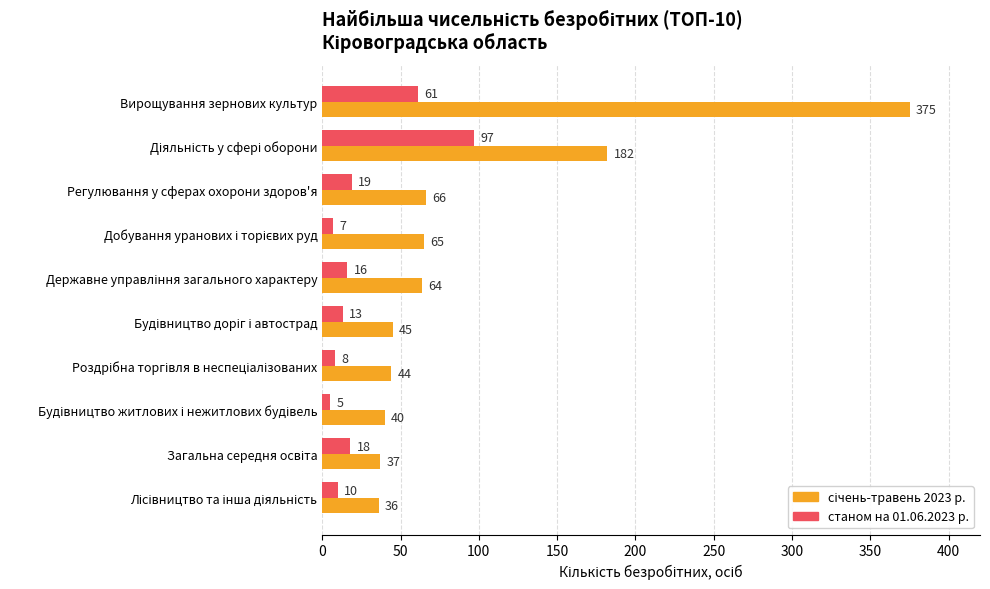

The value of станом на 01.06.2023 р. at Вирощування зернових культур is 61. True or false?

True